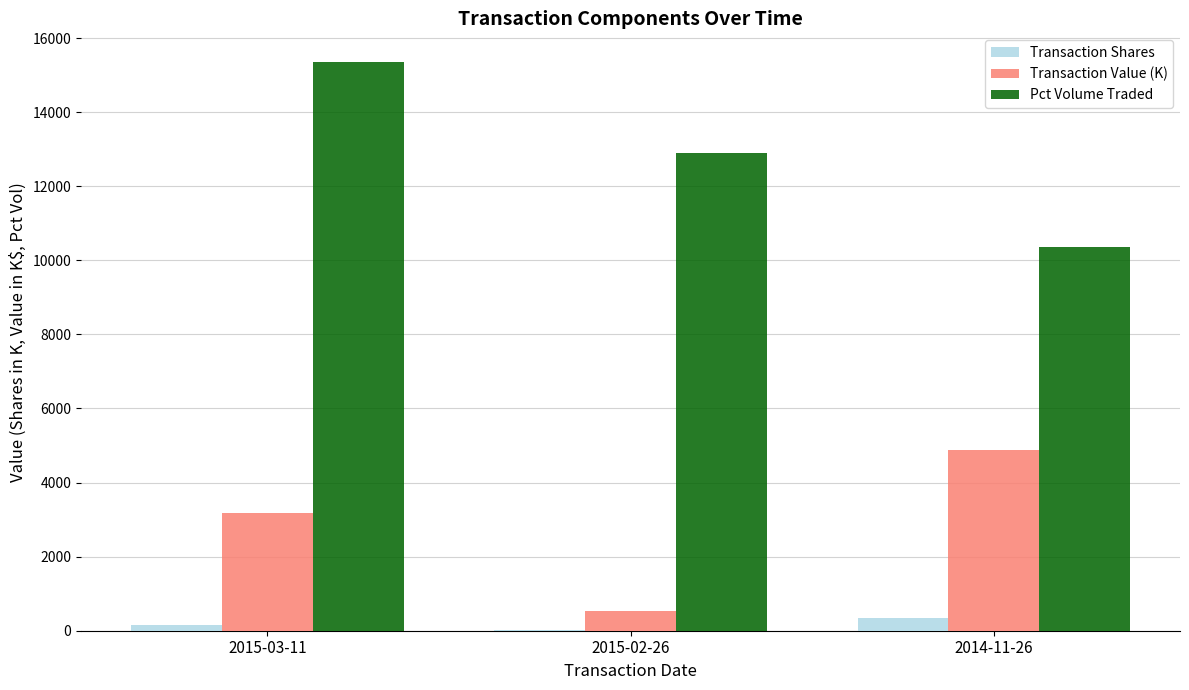

Where is Pct Volume Traded nearest to the value 12861?

2015-02-26